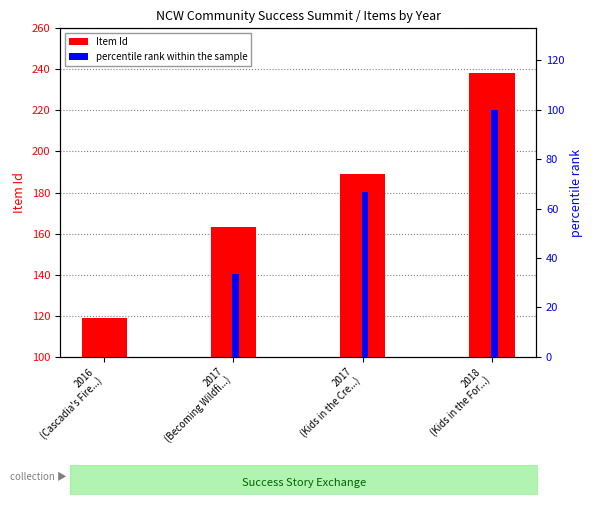

What is the average value of the Item Id series?

177.2